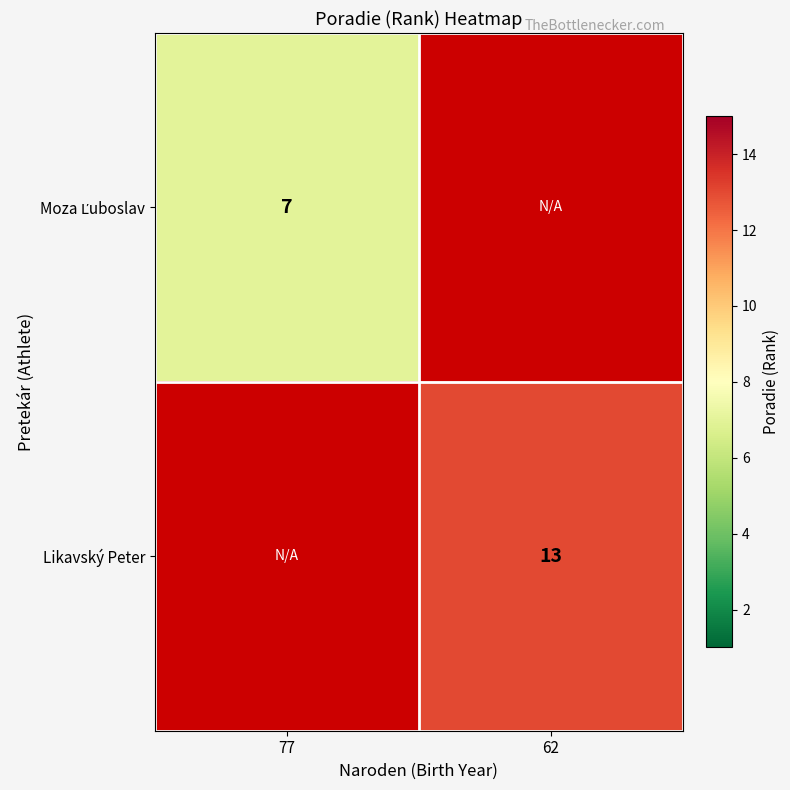

True or false: Likavský Peter has a value of 13 at 62.

True